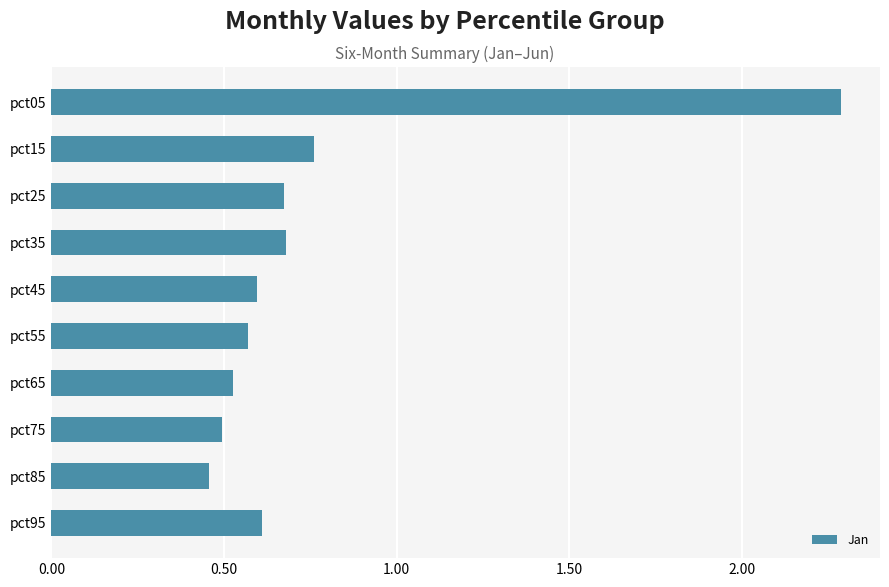

Is it true that the value at pct95 is 0.6?

True